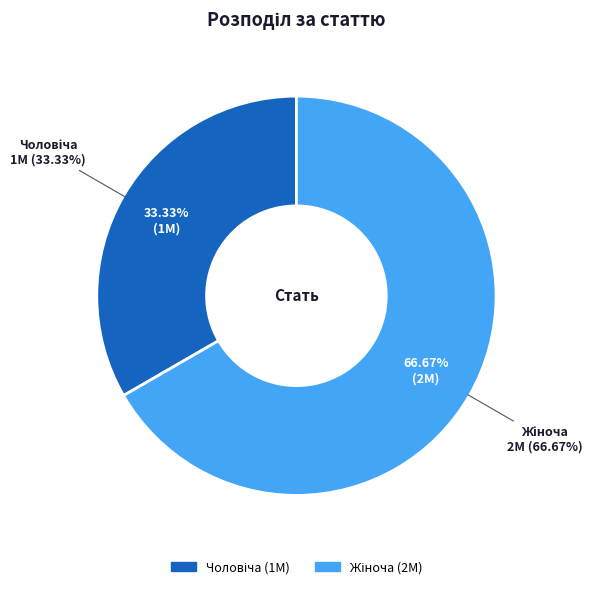

Rank the categories by value from lowest to highest.

Чоловіча, Жіноча